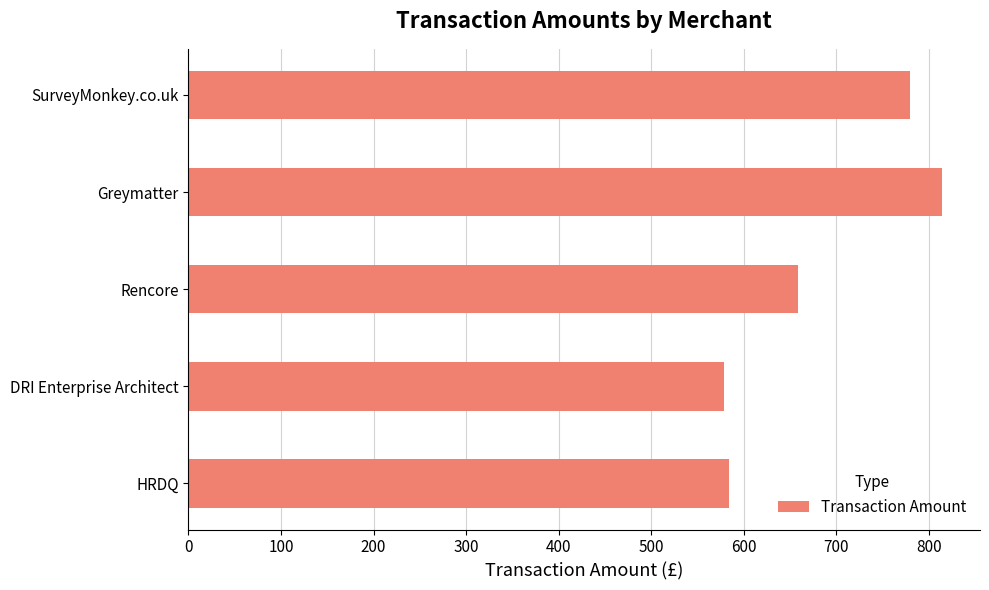

How many values are below 658?

2